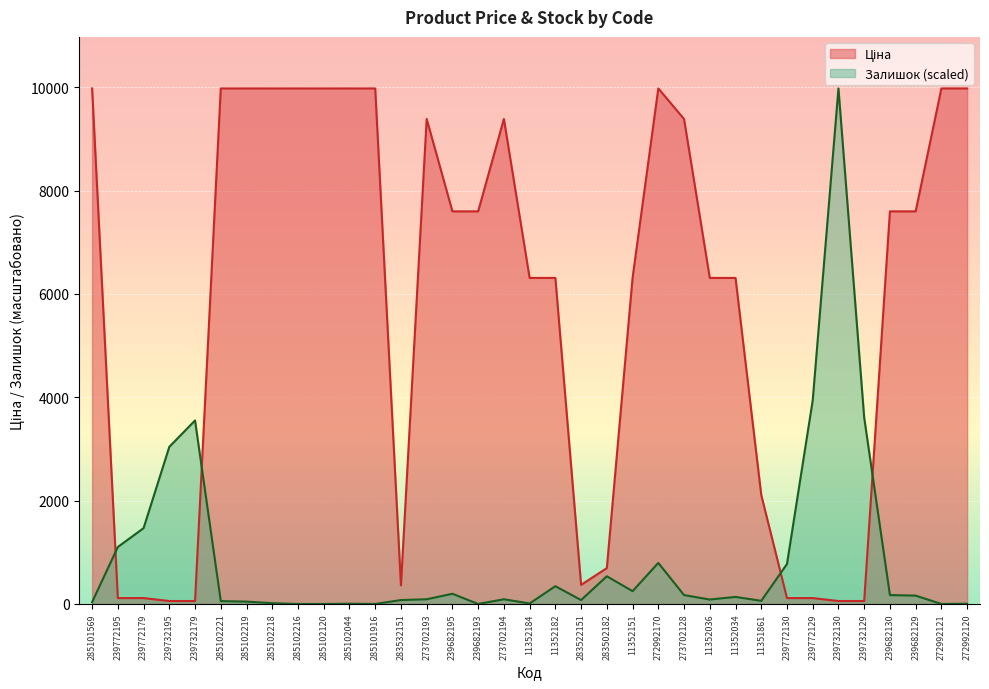

List the series in order of their peak value, highest first.

Ціна, Залишок